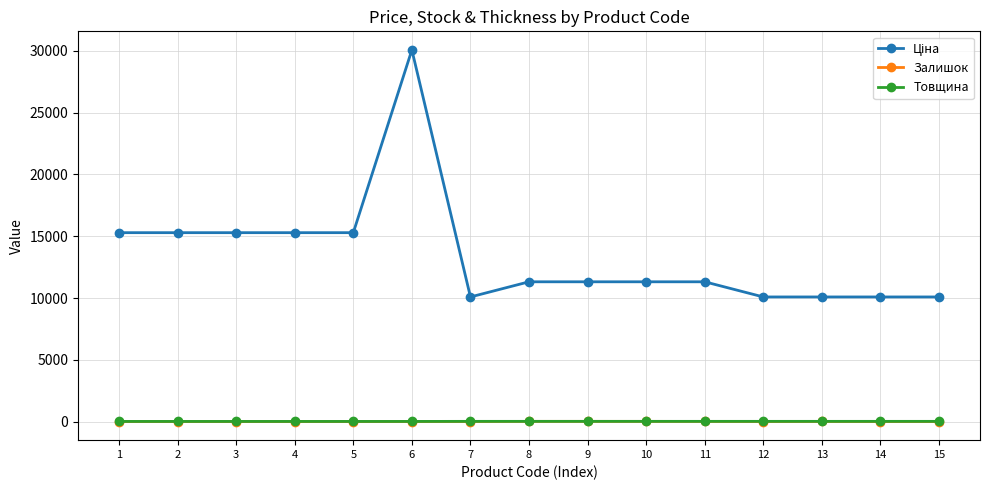

At which category is the sum across all series the highest?

6